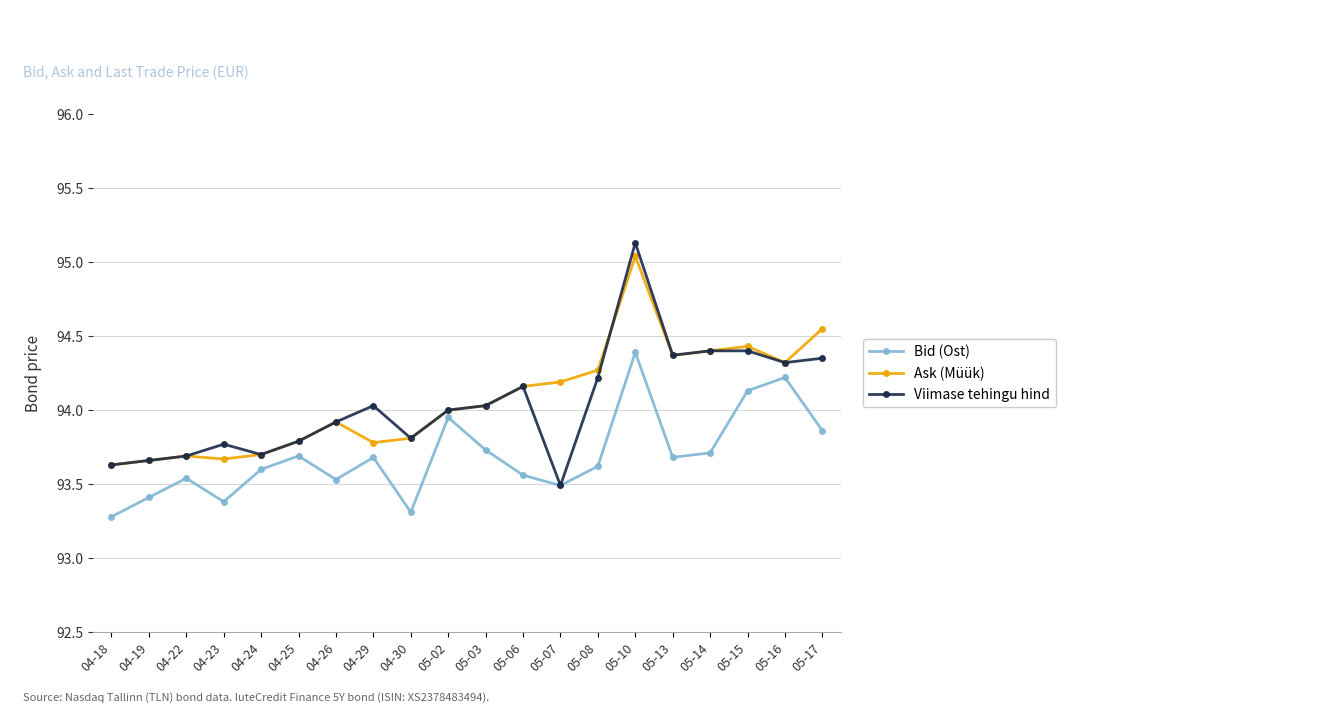

List the series in order of their peak value, lowest first.

Bid (Ost), Ask (Müük), Viimase tehingu hind